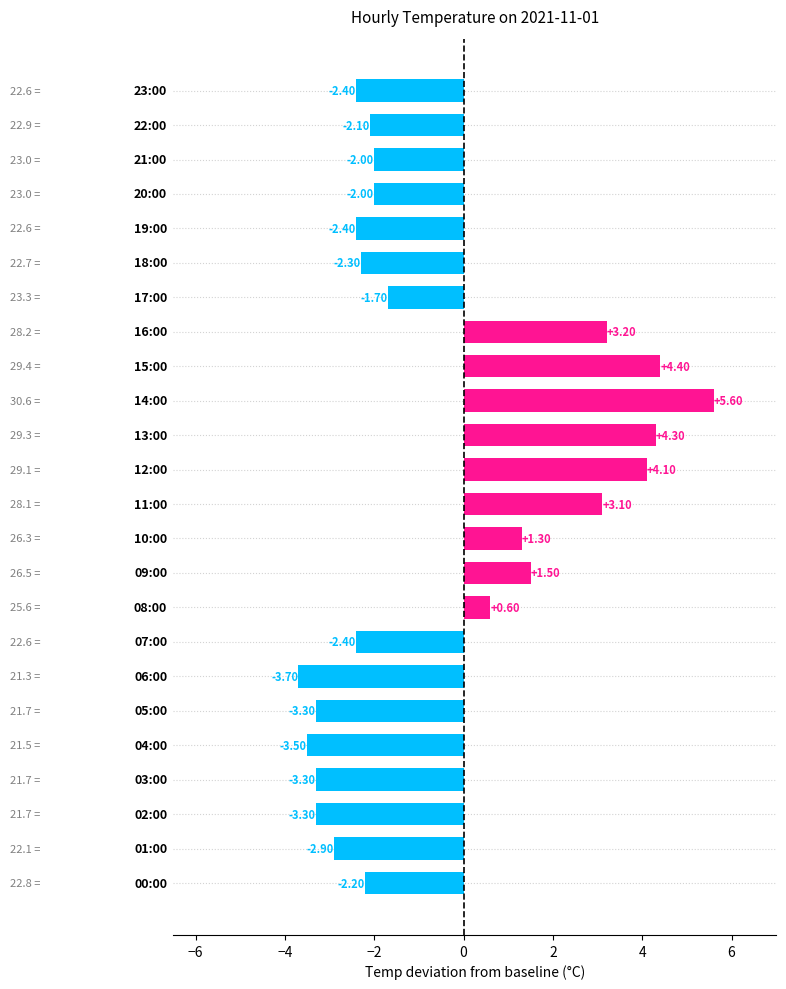

What is the average value?

-0.5